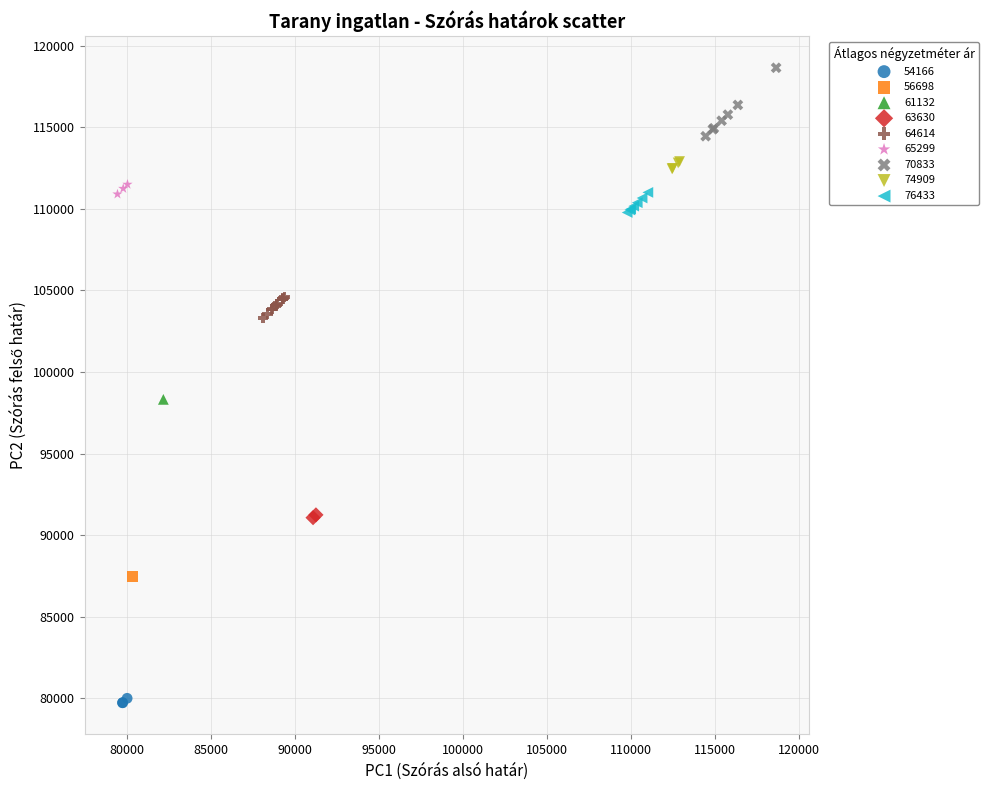

Which series reaches the minimum Y coordinate?

54166